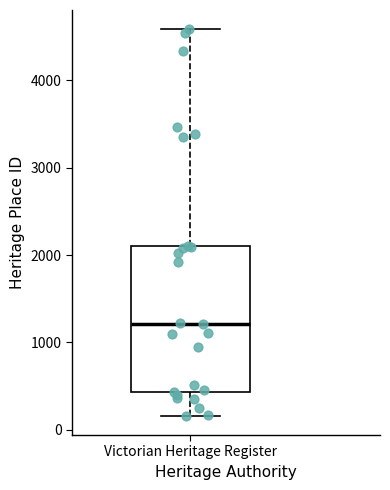

Where is the upper edge of the box for Victorian Heritage Register on the y-axis? The values are not printed on the chart, so give them approximately, as read against the axis.

2100